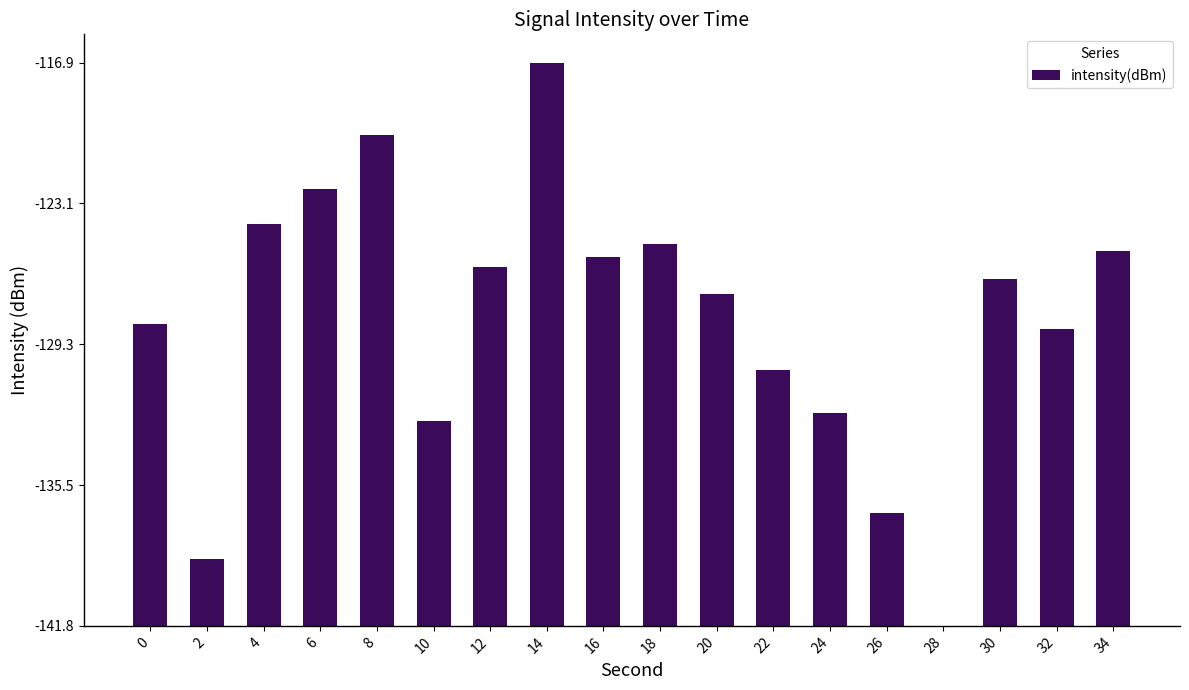

Rank the categories by value from lowest to highest.

28, 2, 26, 10, 24, 22, 32, 0, 20, 30, 12, 16, 34, 18, 4, 6, 8, 14